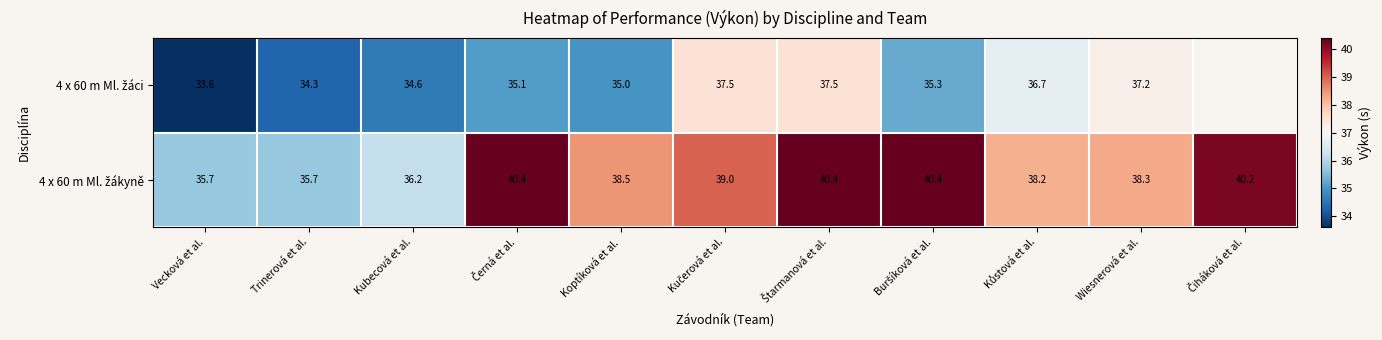

What is the total value across all series at Wiesnerová et al.?

75.5